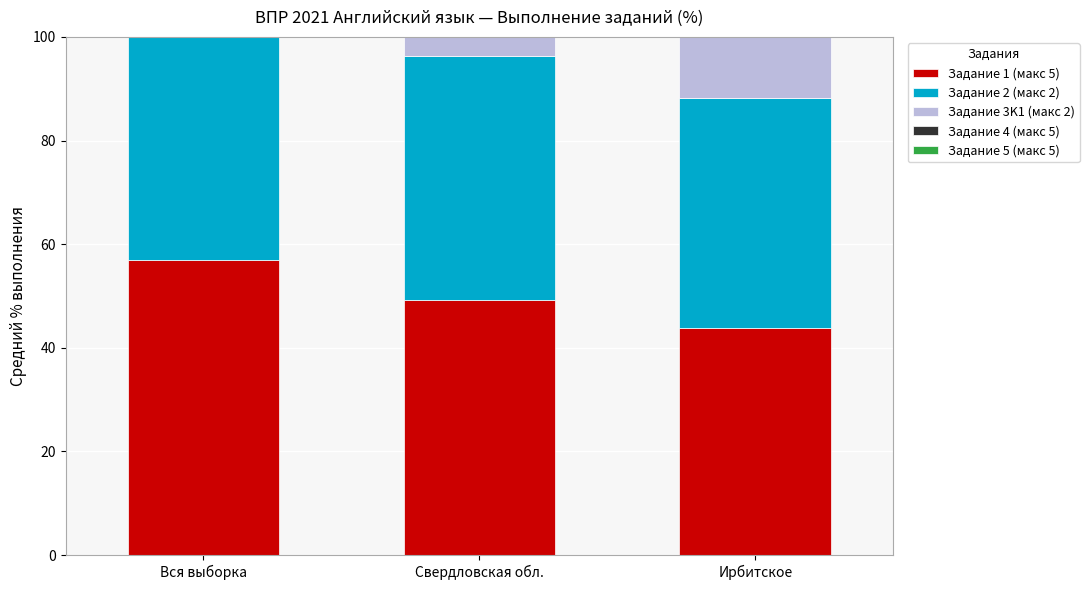

Which series has the largest total across all categories?

Задание 4 (макс 5)